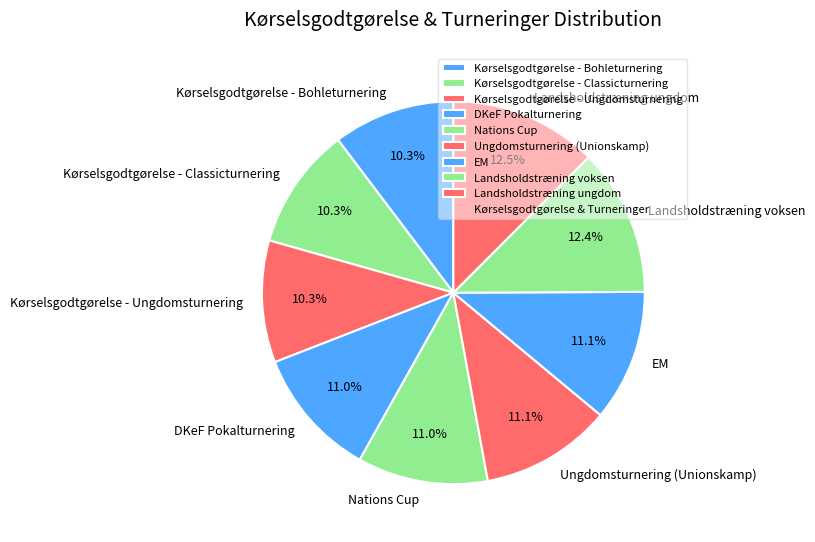

To the nearest percent, what is the average slice percentage?

11%